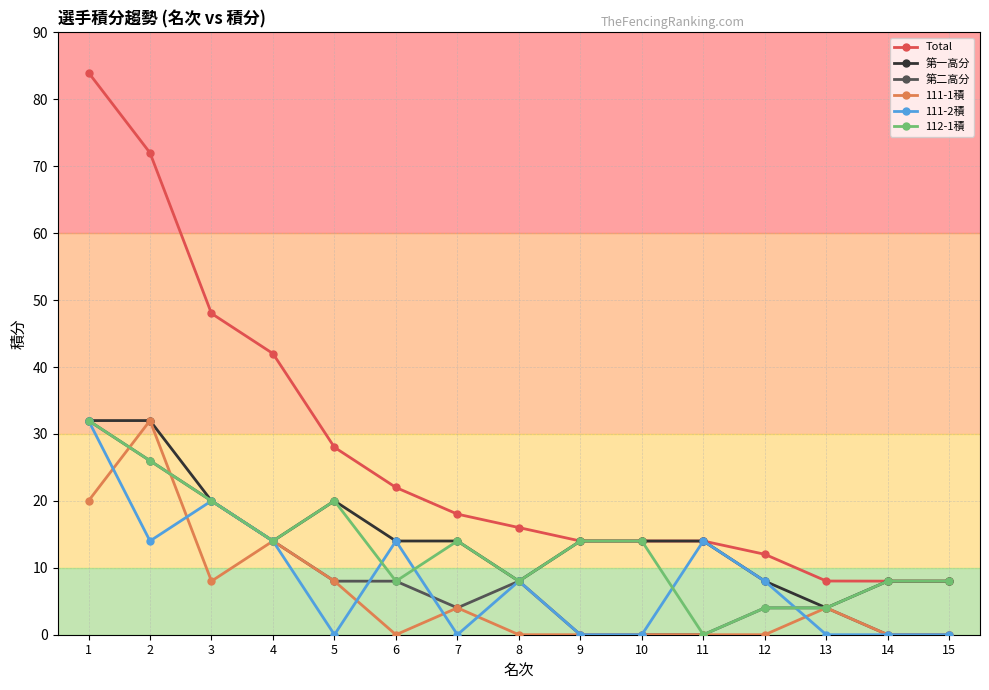

What is the difference between the highest and lowest values at 6?

22.0